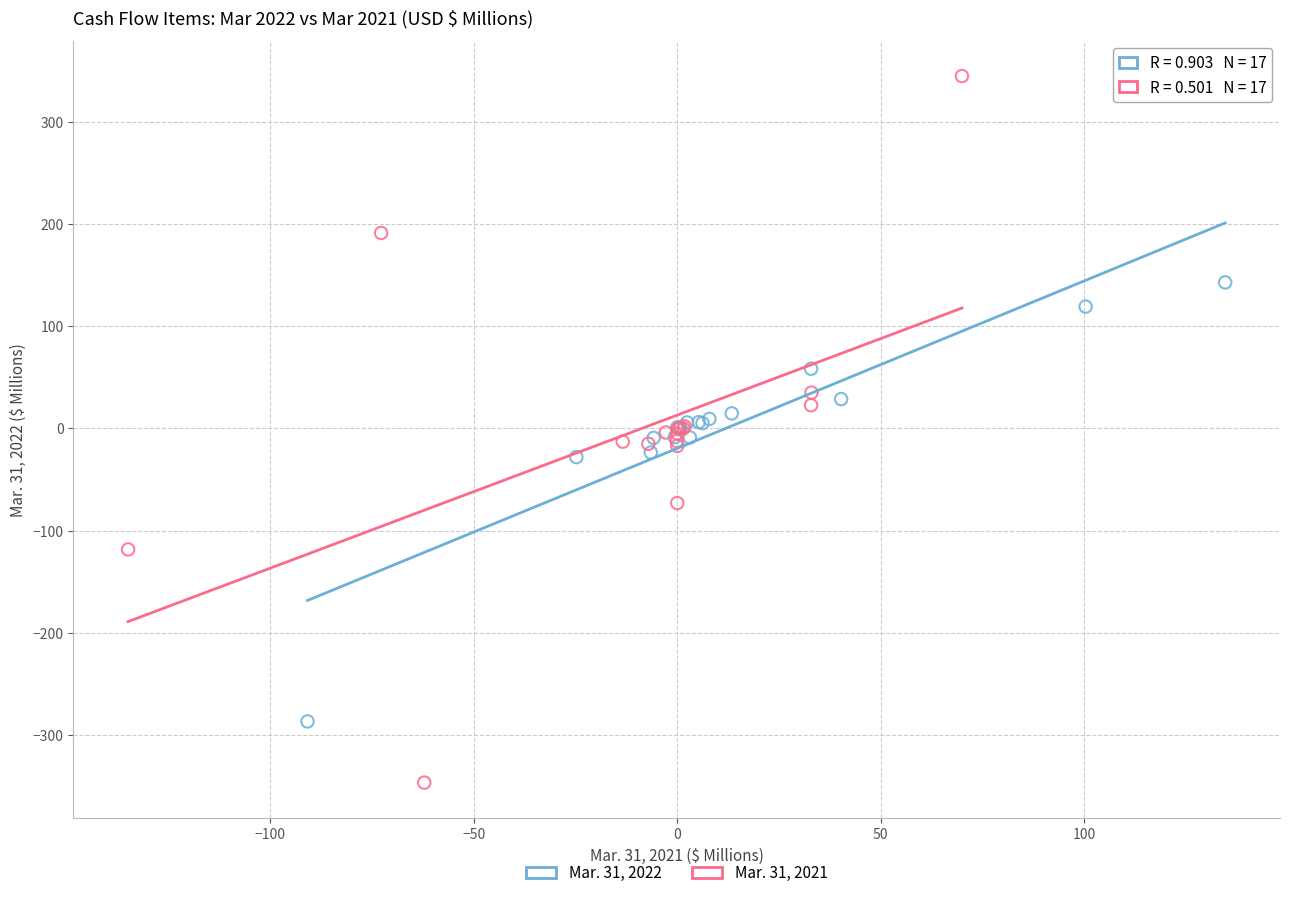

Which series contains the highest Y value?

Mar. 31, 2021